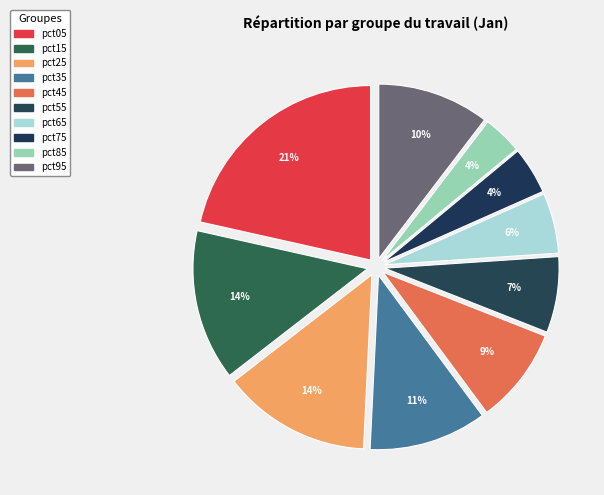

True or false: pct55 accounts for 1% of the total.

False